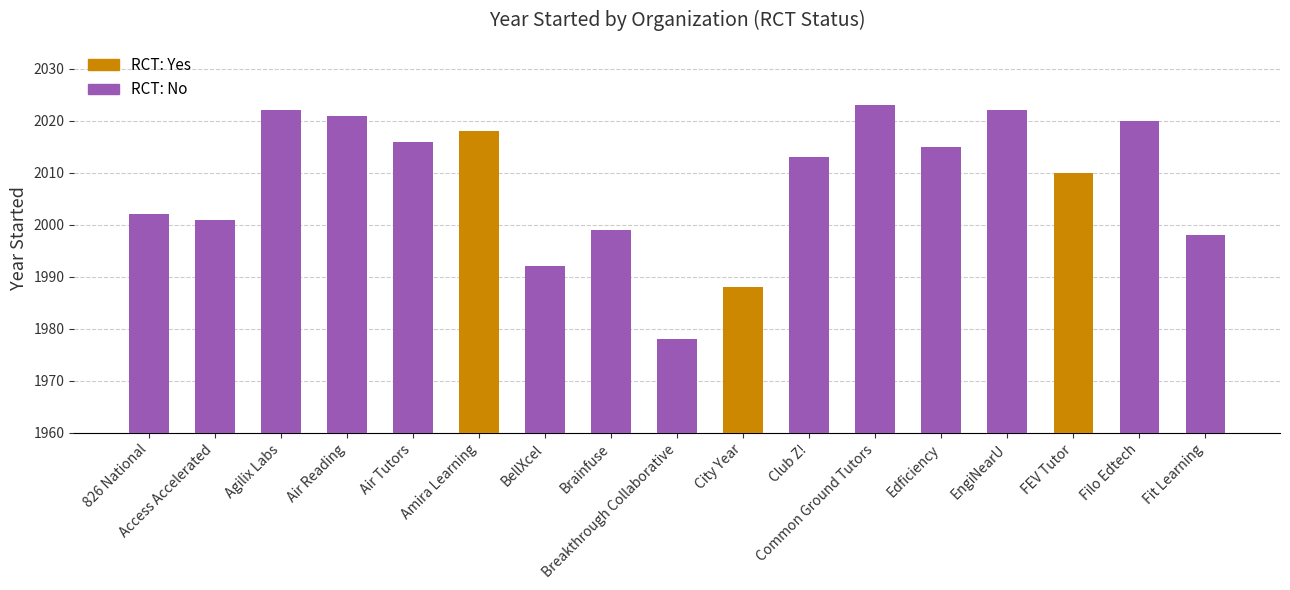

Does the chart contain stacked bars?

No